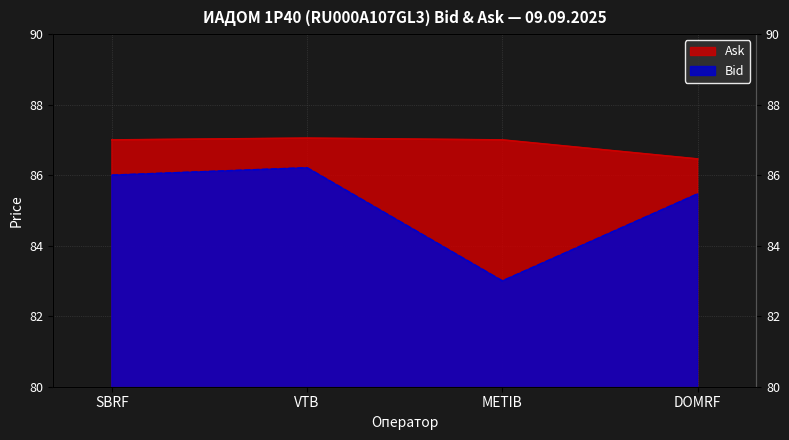

True or false: Bid and Ask intersect in this chart.

False